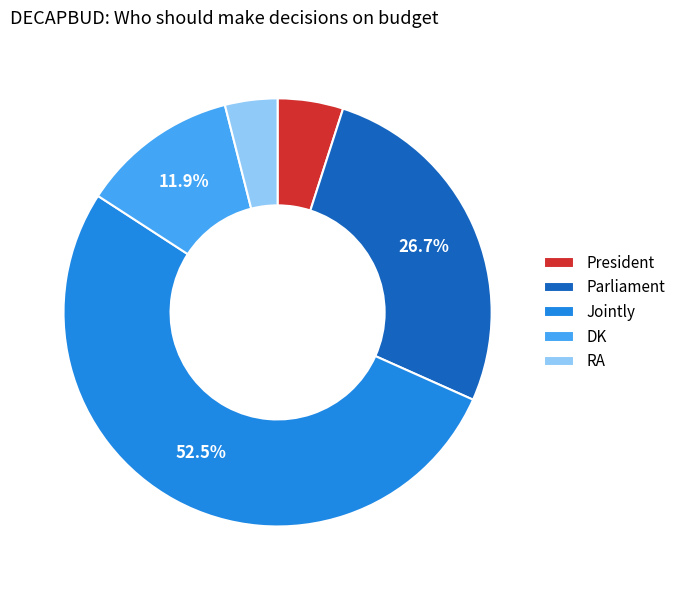

To the nearest percent, what is the difference between the Jointly and Parliament slice percentages?

26%